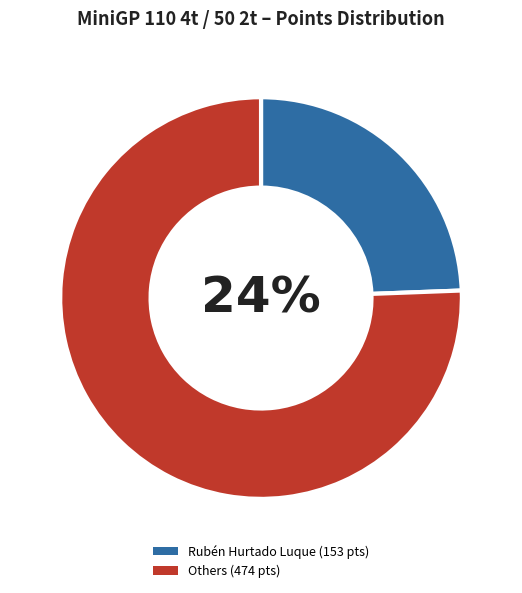

What percentage is the Rubén Hurtado Luque slice, to the nearest percent?

24%